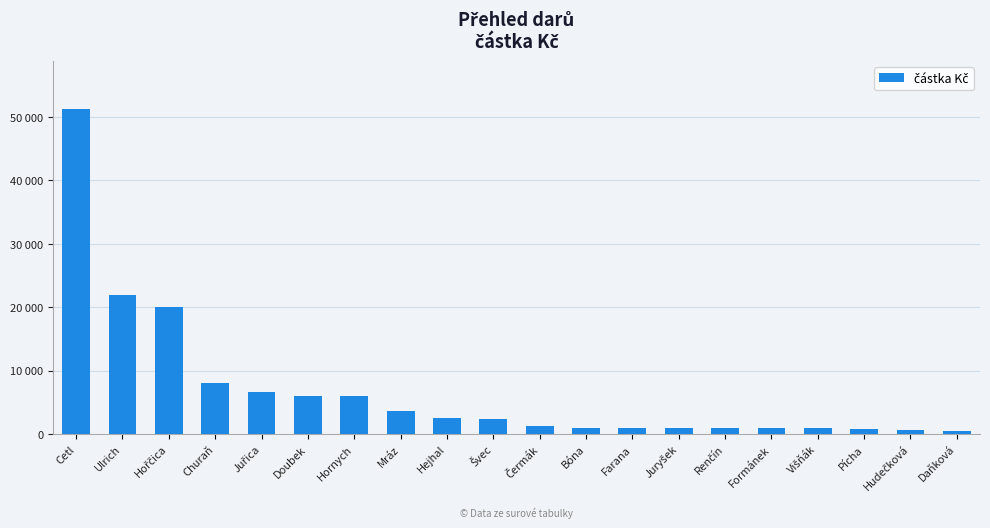

Are the bars horizontal?

No